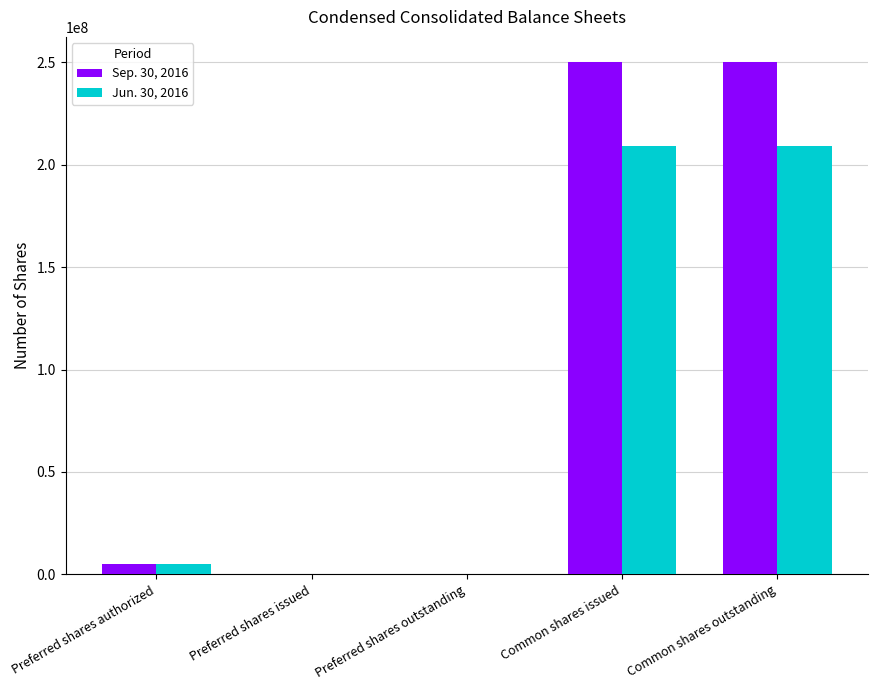

What is the sum of all Jun. 30, 2016 values?

423750274